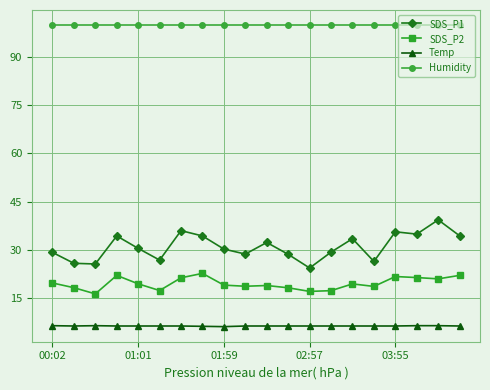

Rank the series by their maximum value, from highest to lowest.

Humidity, SDS_P1, SDS_P2, Temp